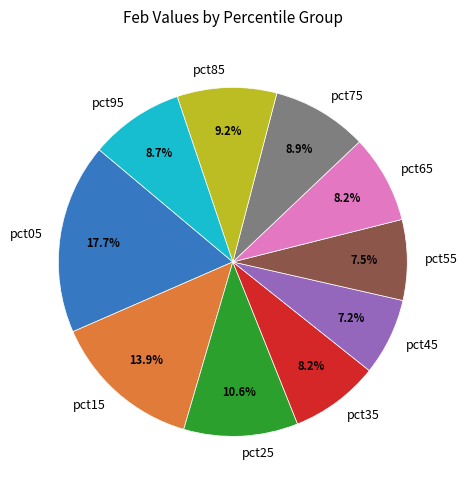

Which slice is the largest?

pct05